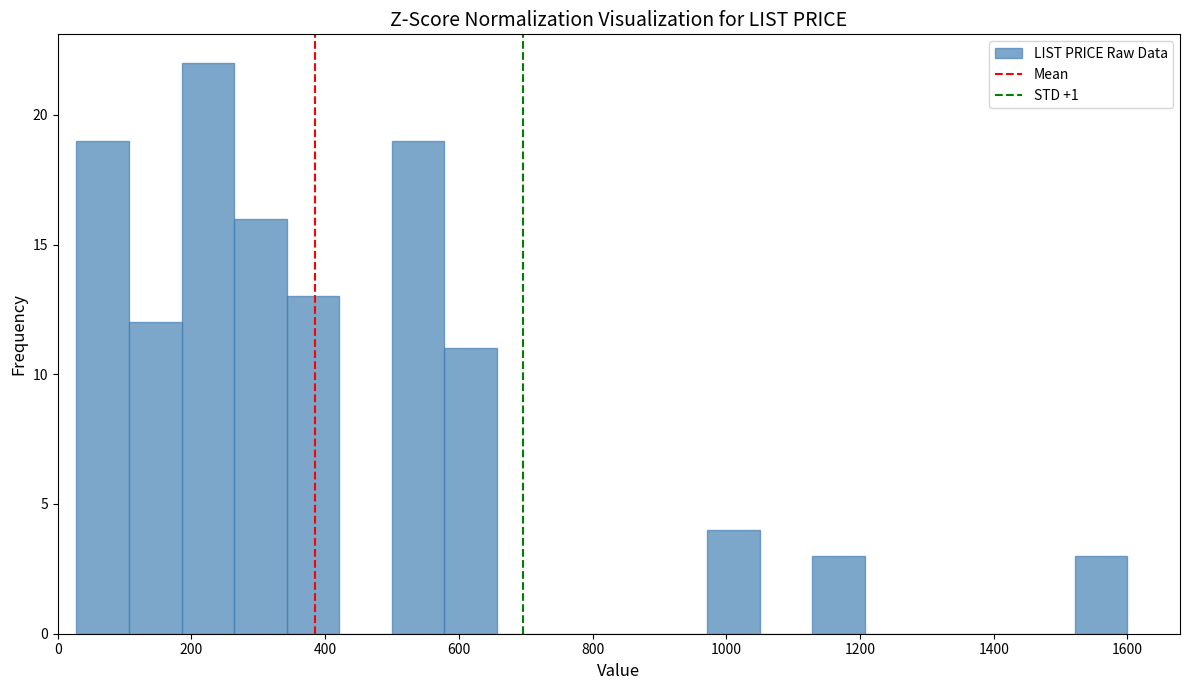

Read against the x-axis, roughly where is the centre of the tallest bar?

220